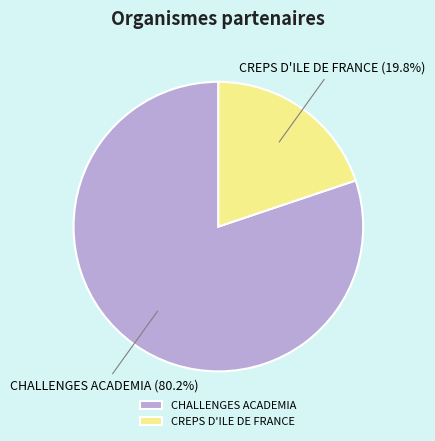

Is it true that CREPS D'ILE DE FRANCE is 26% of the pie?

False